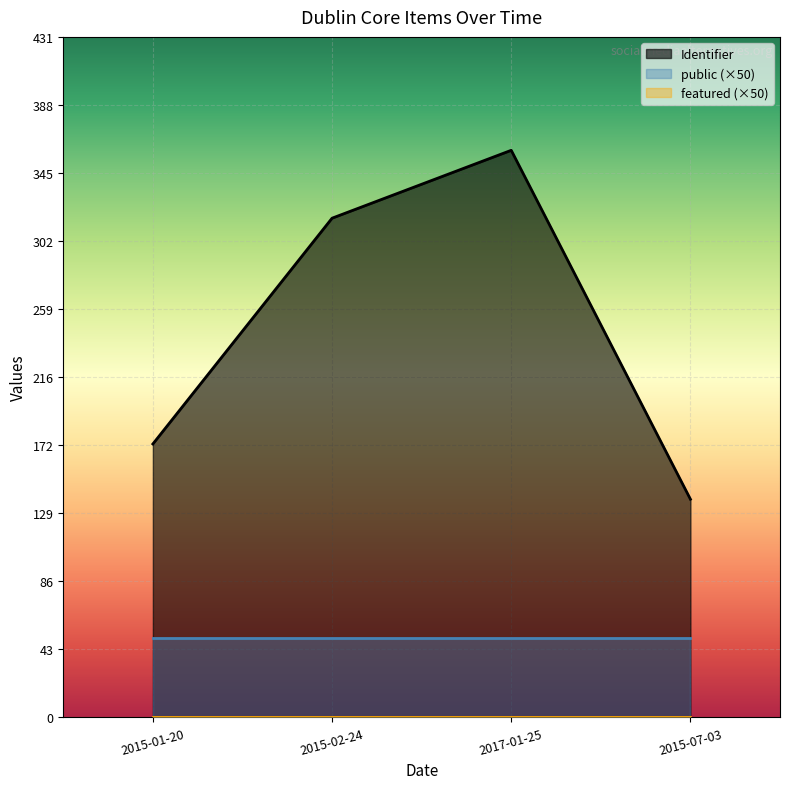

The value of public at 2015-02-24 is 1.0. True or false?

True